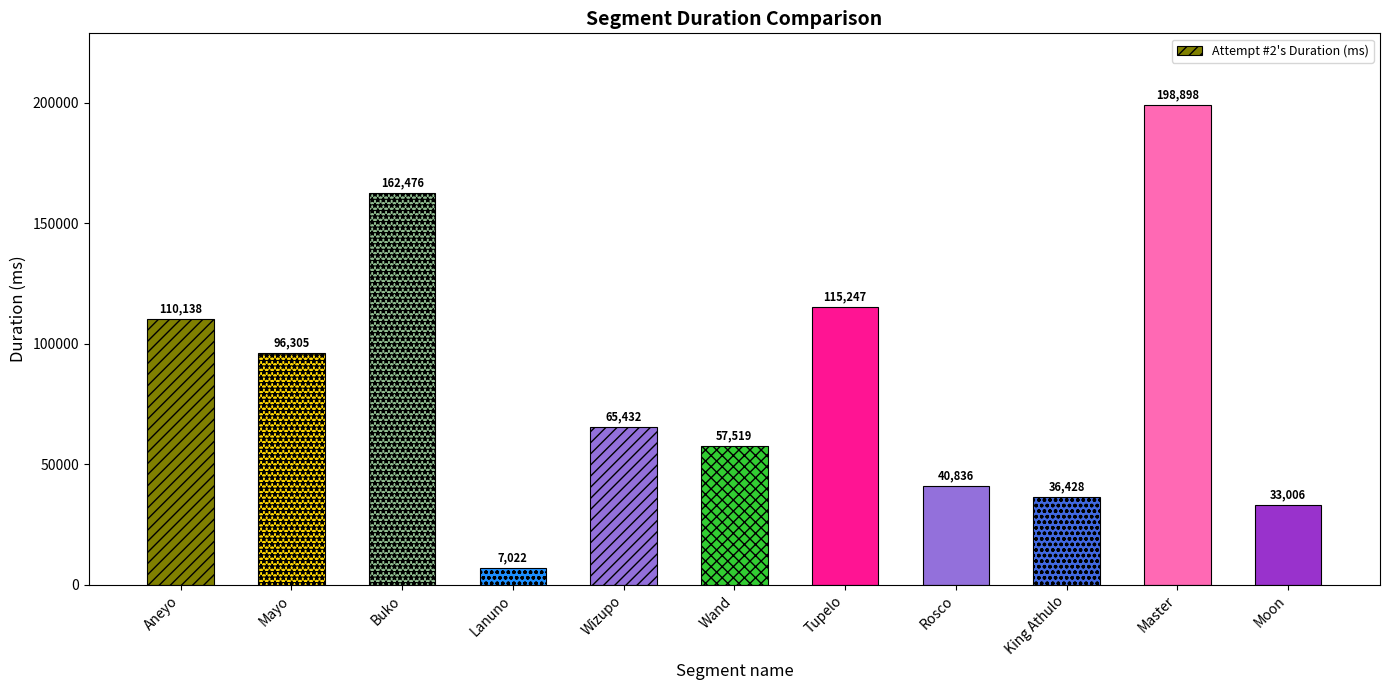

The value at Rosco is 8930. True or false?

False